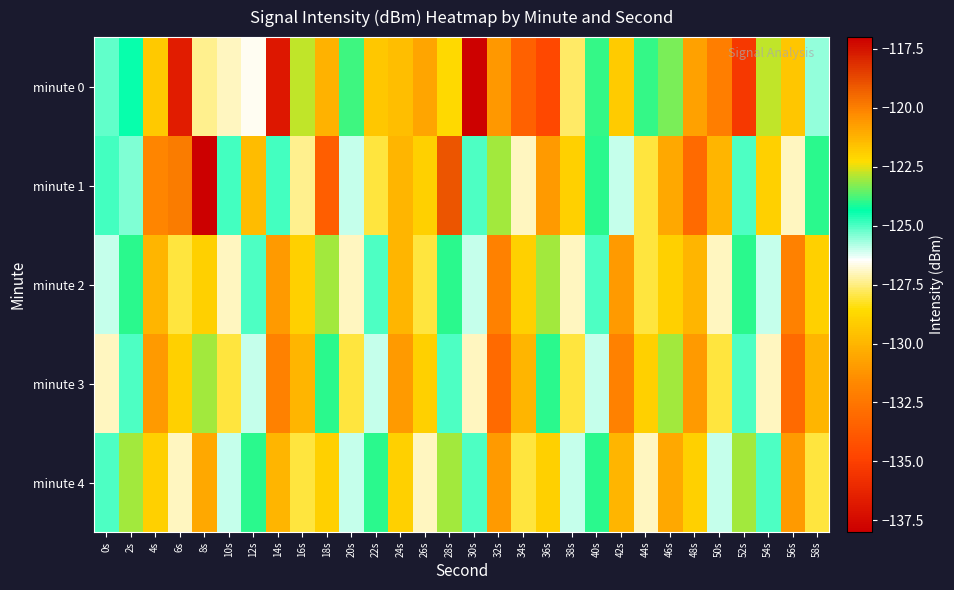

Which series has the widest spread of values?

minute 0